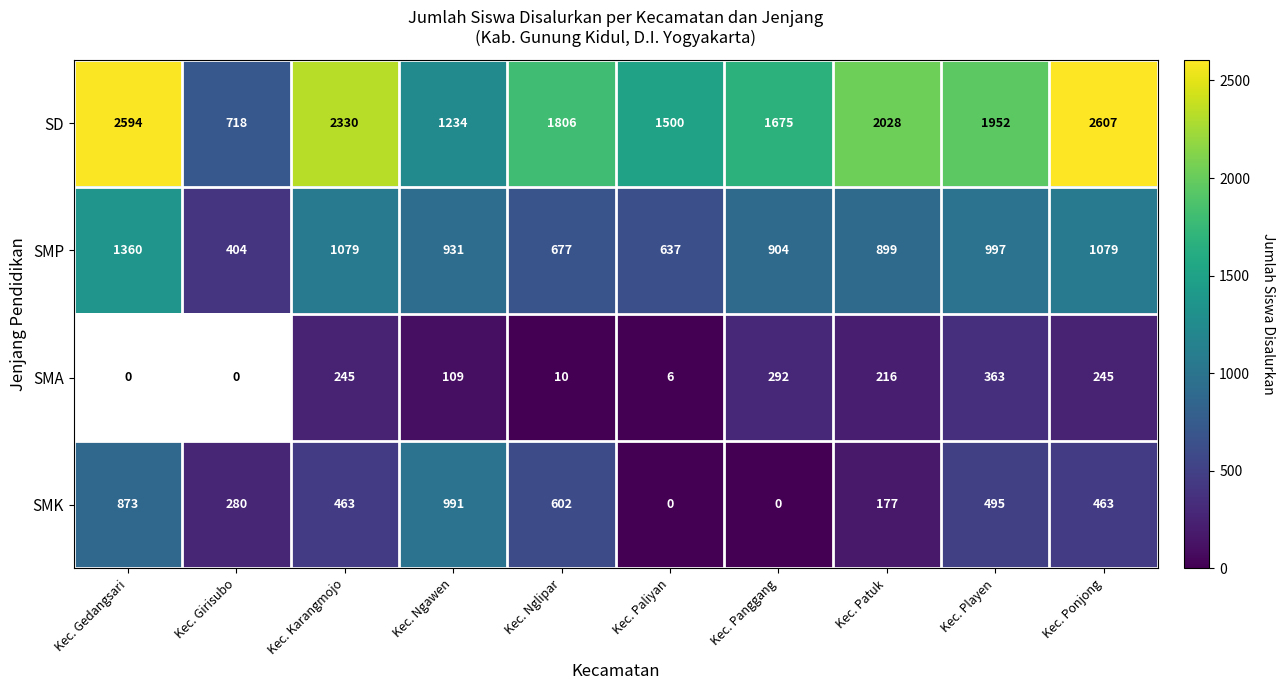

Between Kec. Ngawen and Kec. Ponjong, which series saw the biggest shift?

SD